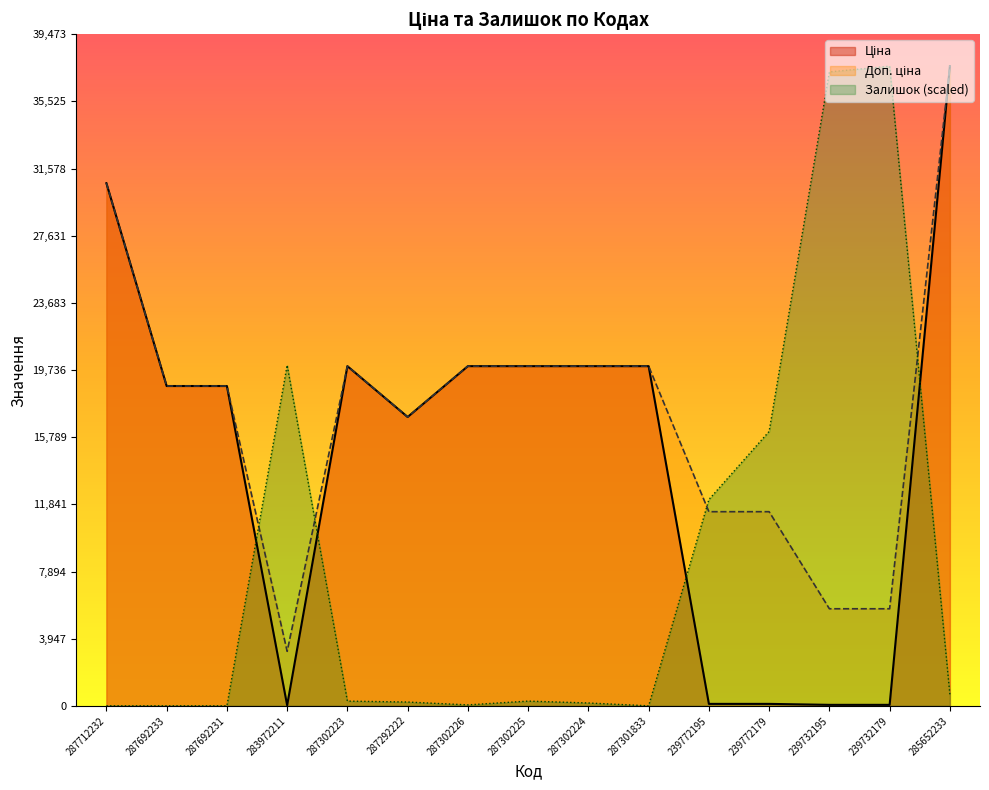

Rank the series by their average value, from highest to lowest.

Доп. ціна, Ціна, Залишок